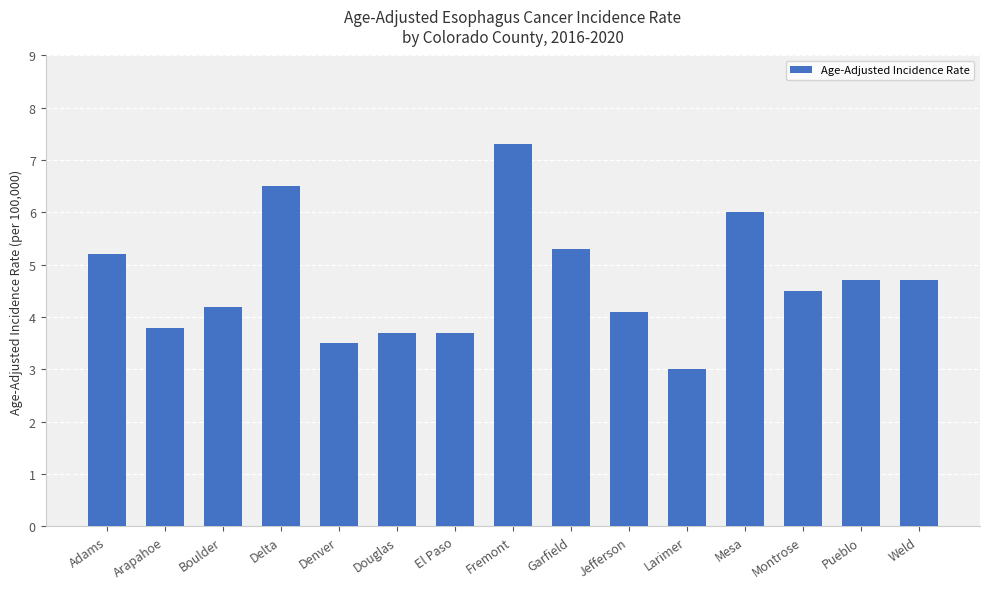

Reading left to right, what are all the values shown in this chart?

Adams=5.2	Arapahoe=3.8	Boulder=4.2	Delta=6.5	Denver=3.5	Douglas=3.7	El Paso=3.7	Fremont=7.3	Garfield=5.3	Jefferson=4.1	Larimer=3.0	Mesa=6.0	Montrose=4.5	Pueblo=4.7	Weld=4.7